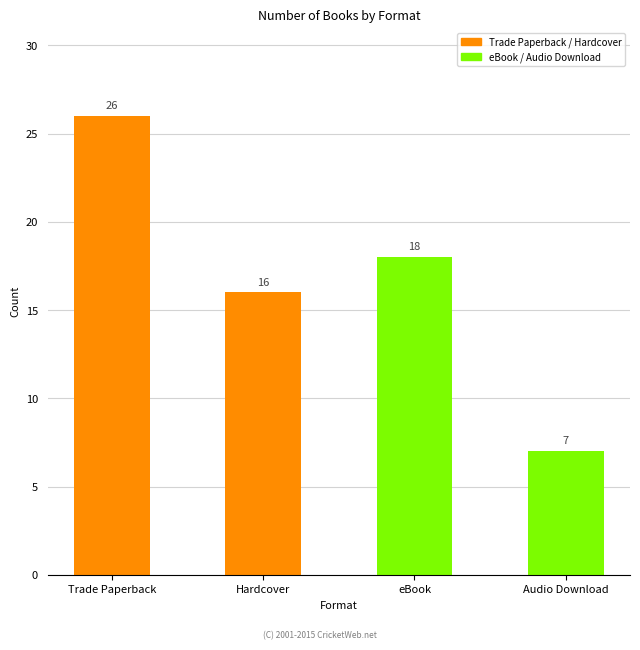

Where does the data first go above 18?

Trade Paperback